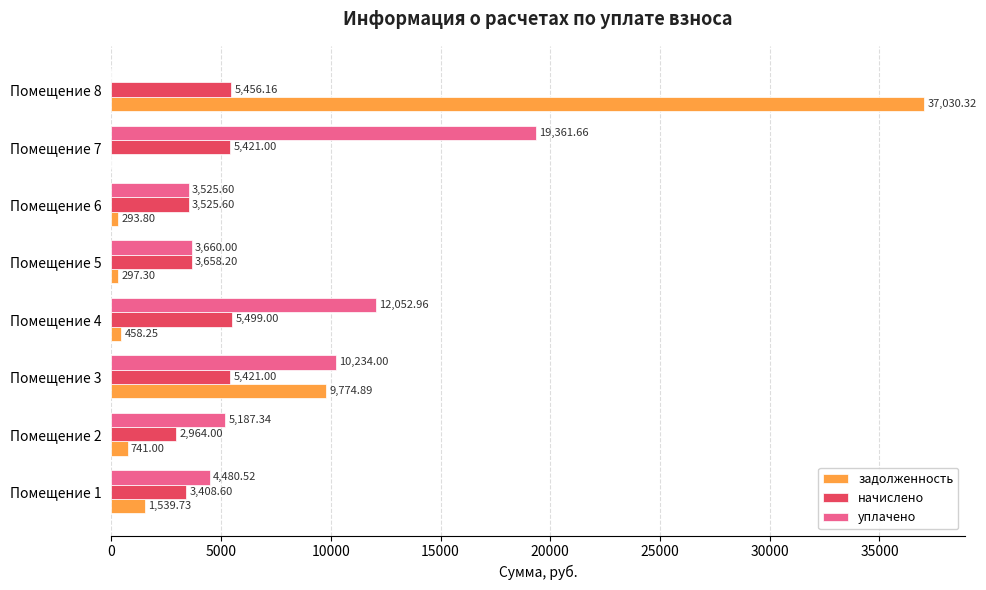

What is the sum of all задолженность values?

50135.3